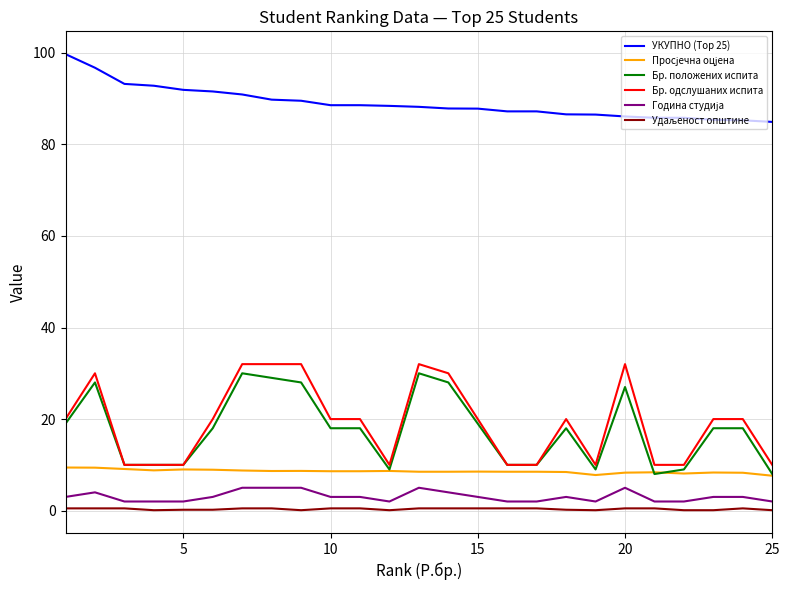

What is the highest value of the Бр. положених испита series?

30.0